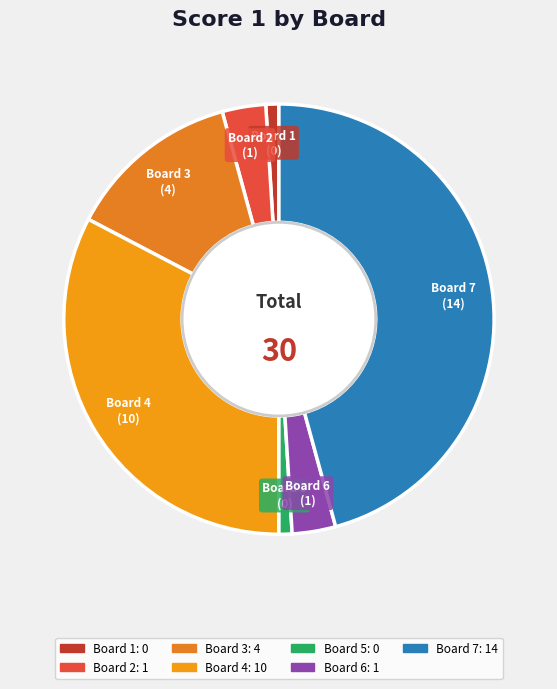

Does Board 4 represent more than half of the total?

No